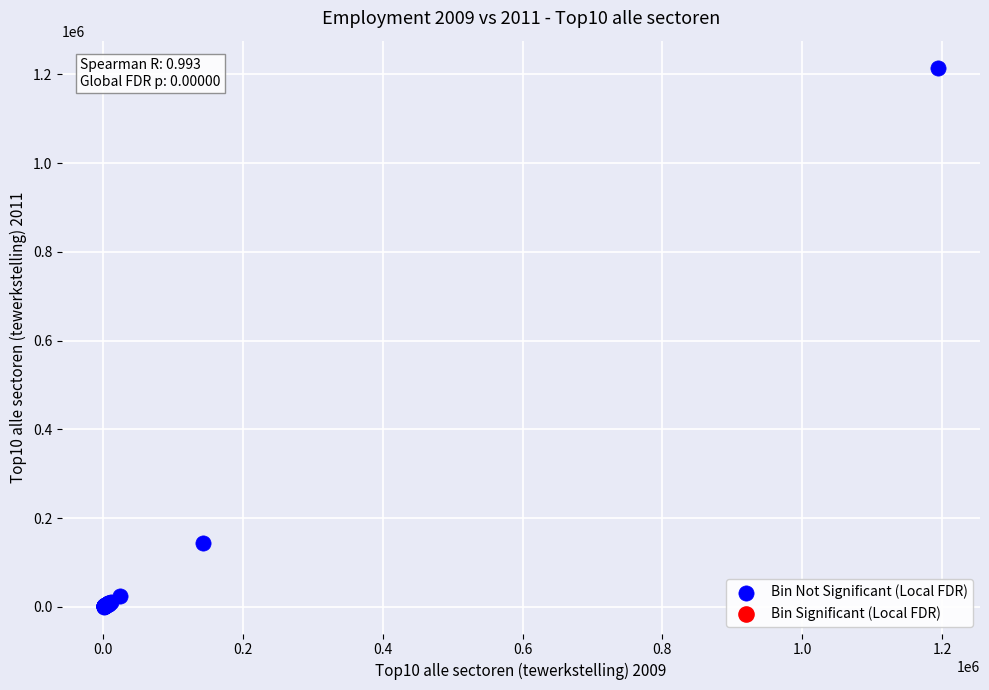

What Y value in the scatter plot is closest to 608057?

143194